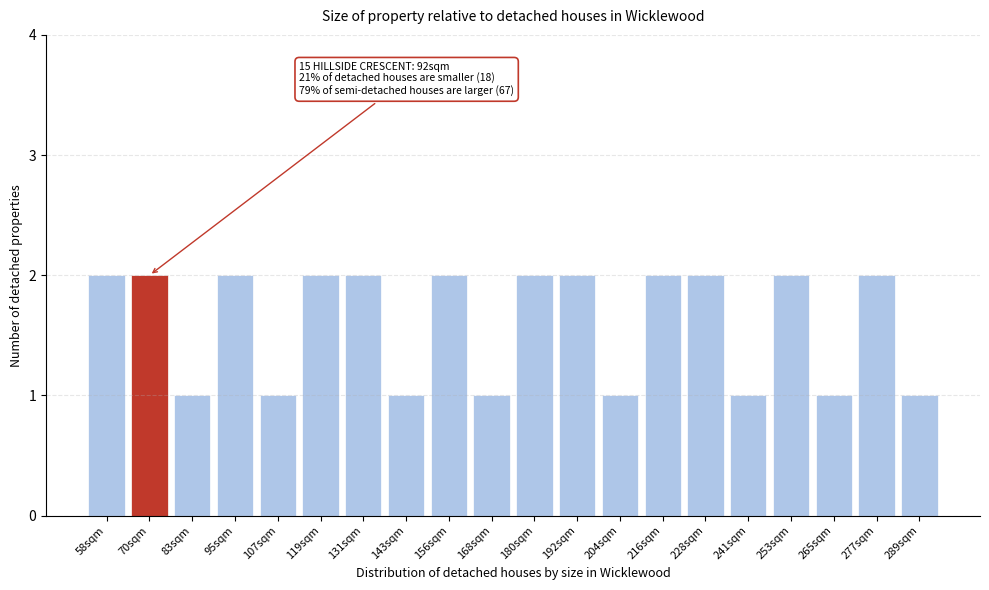

Reading right to left, extract all data points from this chart.

1	2	1	2	1	2	2	1	2	2	1	2	1	2	2	1	2	1	2	2